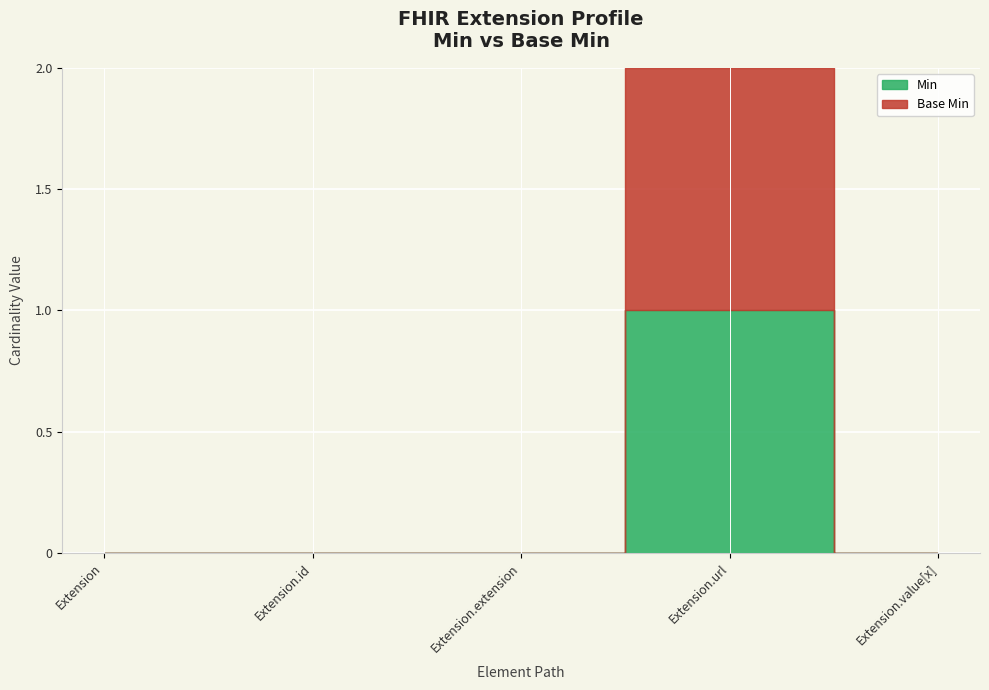

Which series changed the most between Extension.extension and Extension.value[x]?

Min